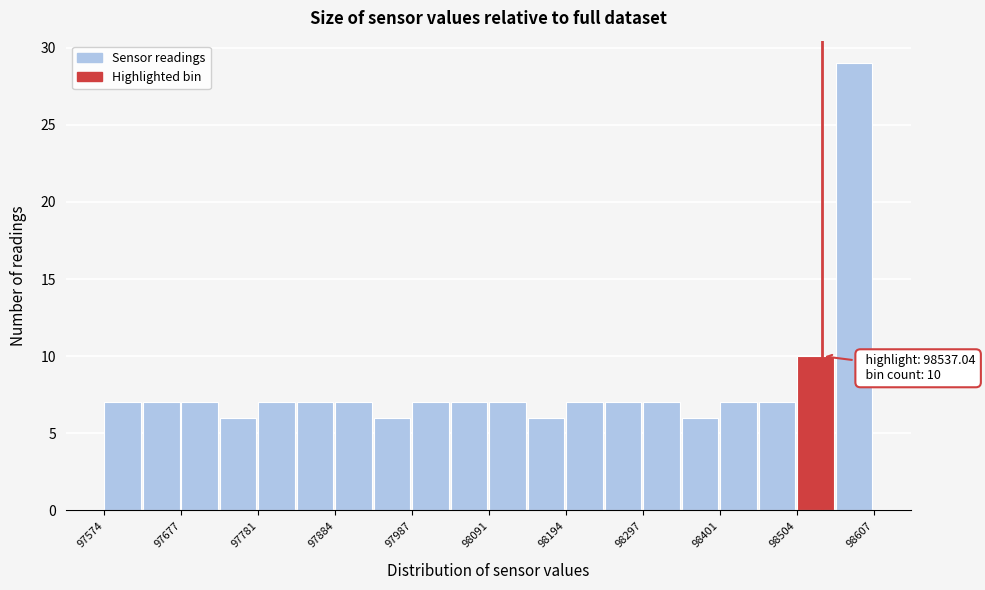

Around what value on the x-axis is the tallest bar? Give the approximate position of its centre, as read against the axis.

98580